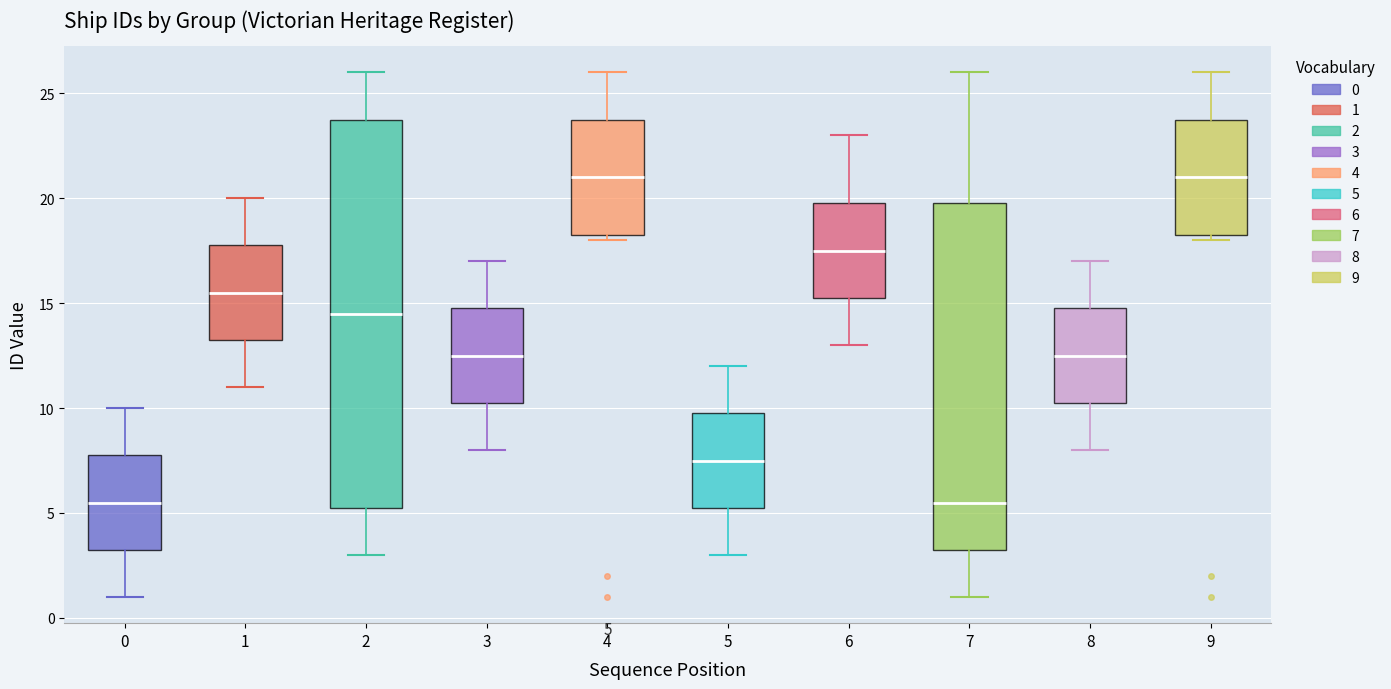

Which box is the tallest, from its lower edge to its upper edge?

2